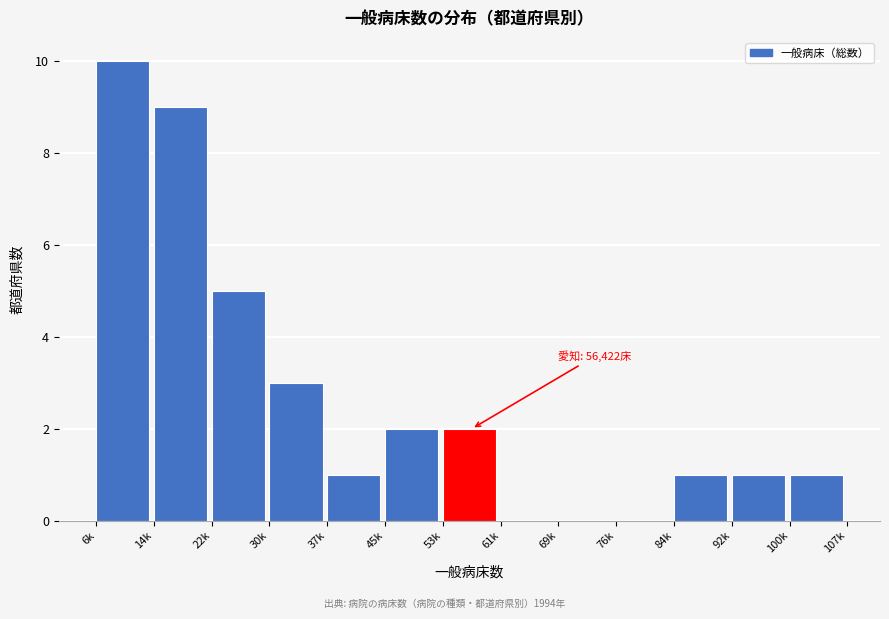

Reading right to left, extract all data points from this chart.

100k=1	92k=1	84k=1	76k=0	69k=0	61k=0	53k=2	45k=2	37k=1	30k=3	22k=5	14k=9	6k=10